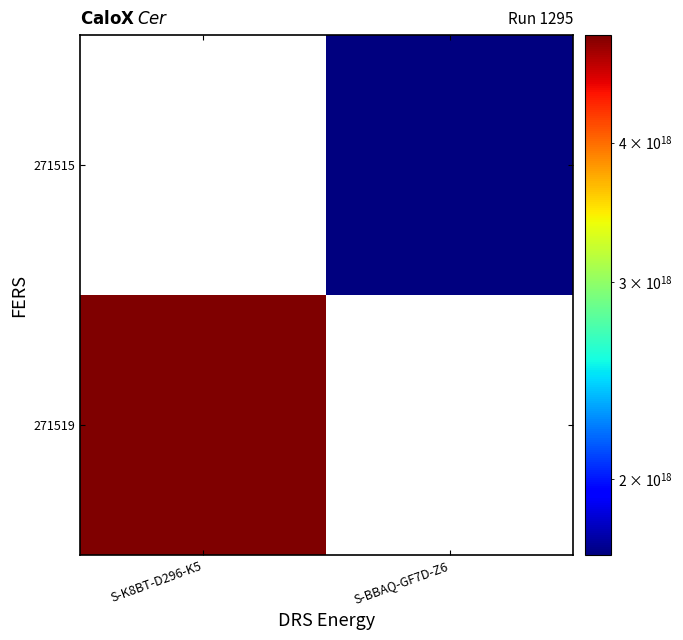

At S-K8BT-D296-K5, list the series in order from smallest to largest.

271515, 271519